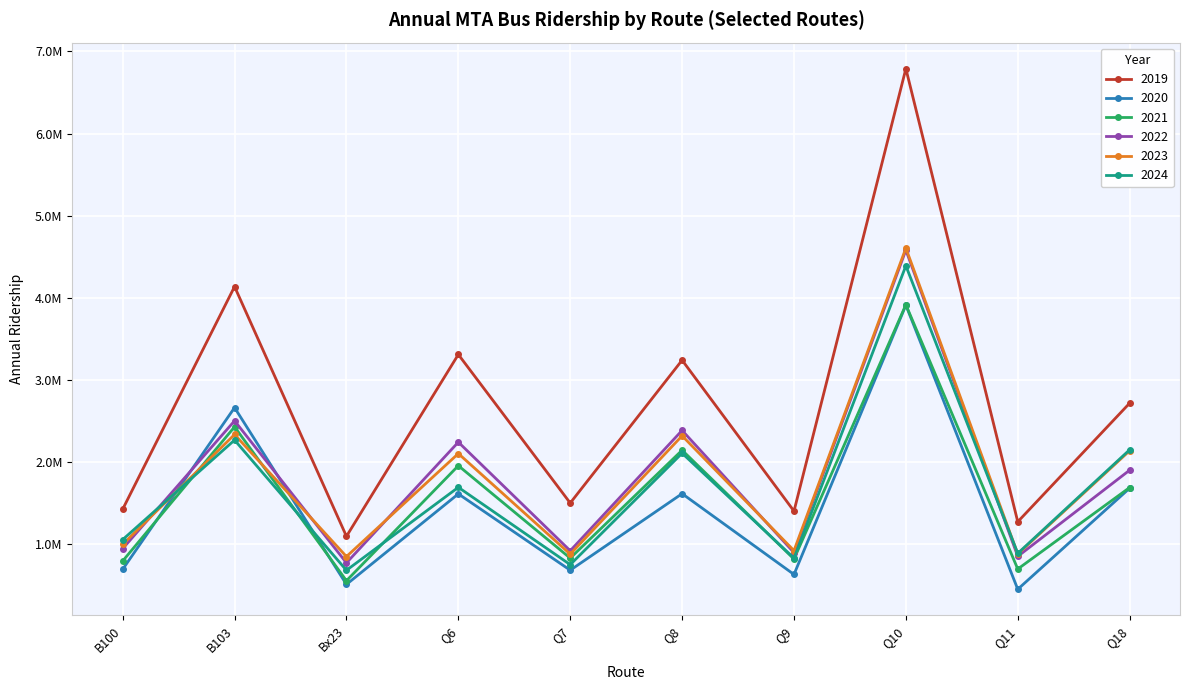

Which series changed the most between Bx23 and Q18?

2019